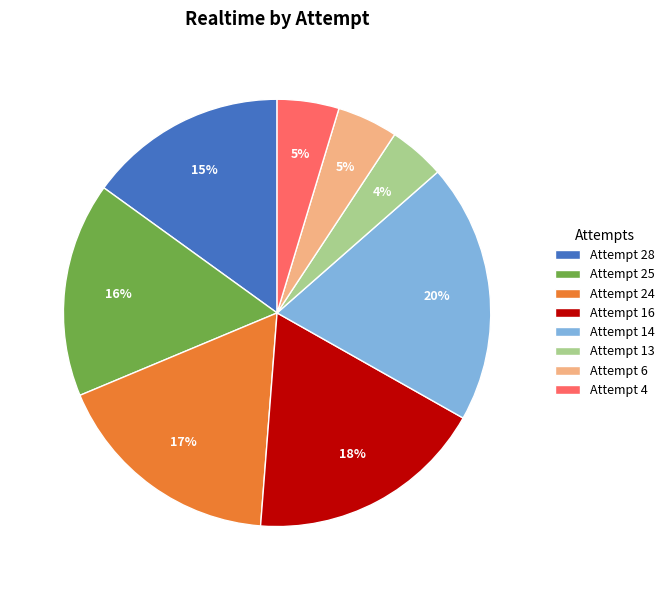

What is the largest slice in the pie chart?

Attempt 14